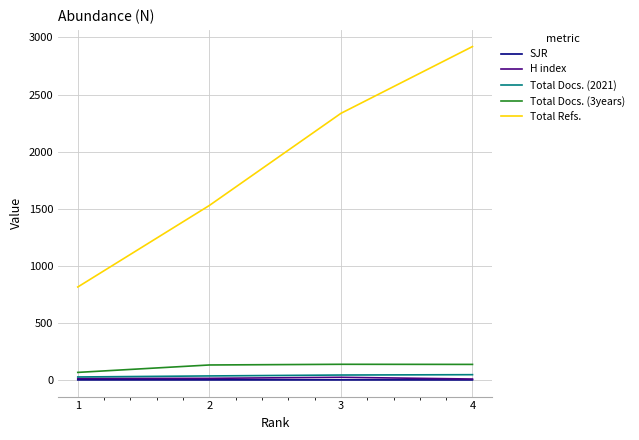

What is the maximum value shown in the chart?

2920.0